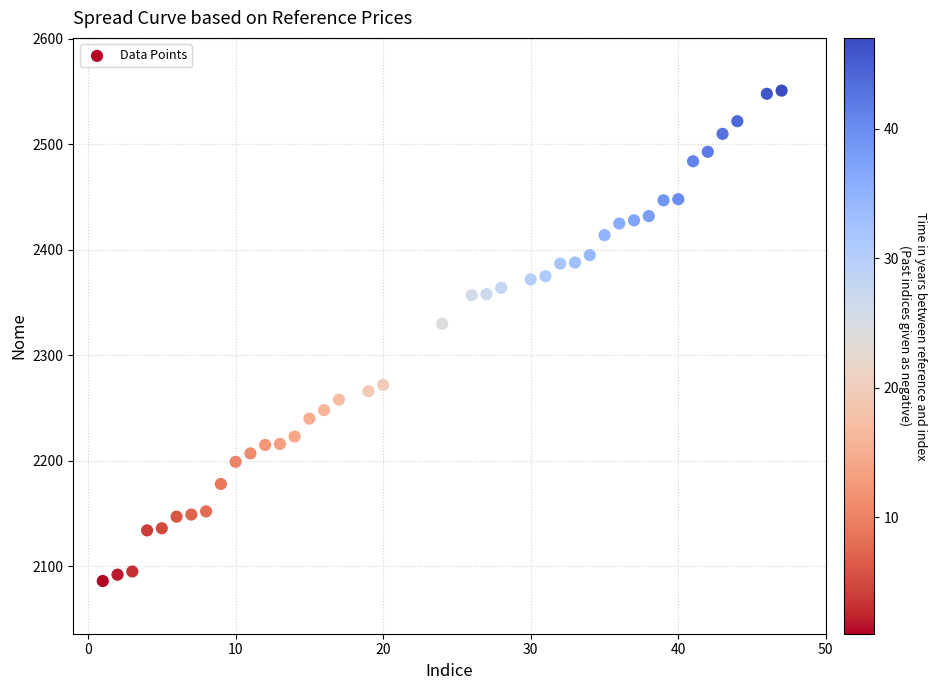

What Y value in the scatter plot is closest to 2318?

2330